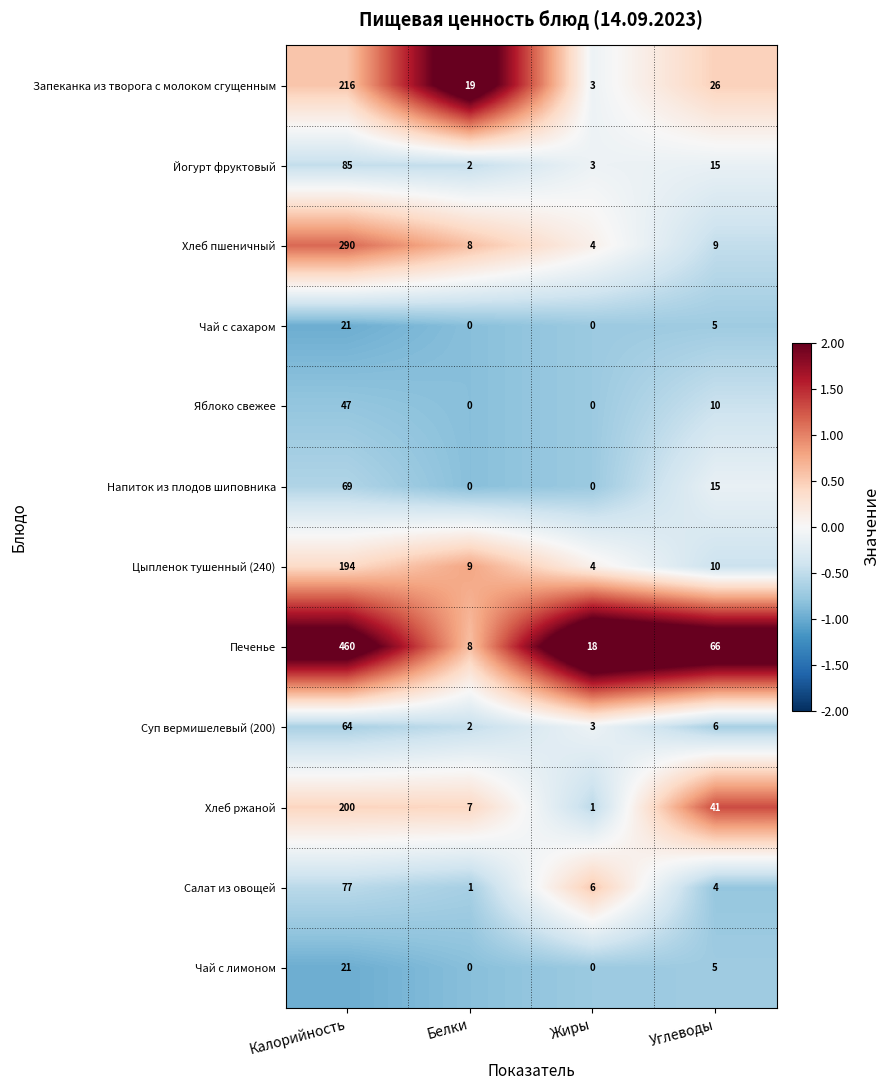

Is it true that Хлеб ржаной equals 200 at Калорийность?

True